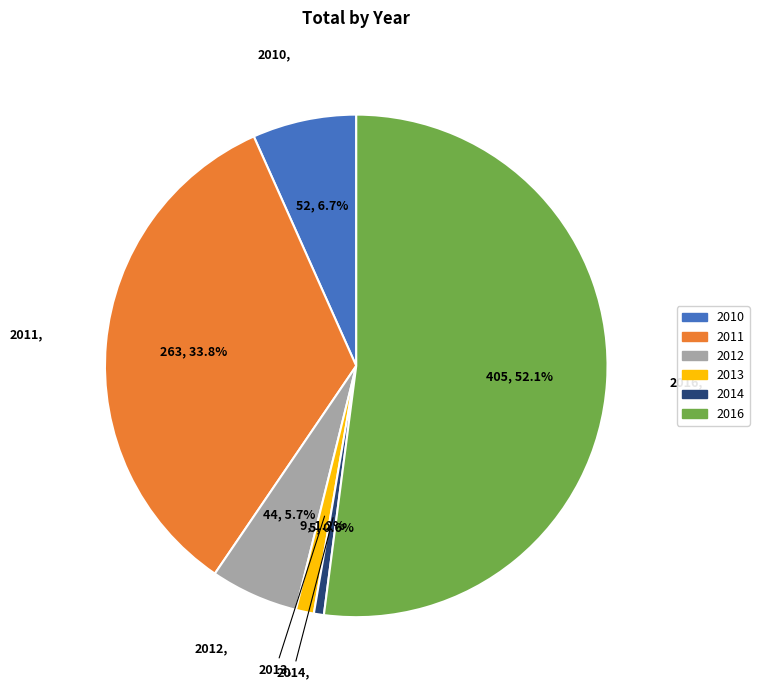

Count the number of slices in the pie.

6